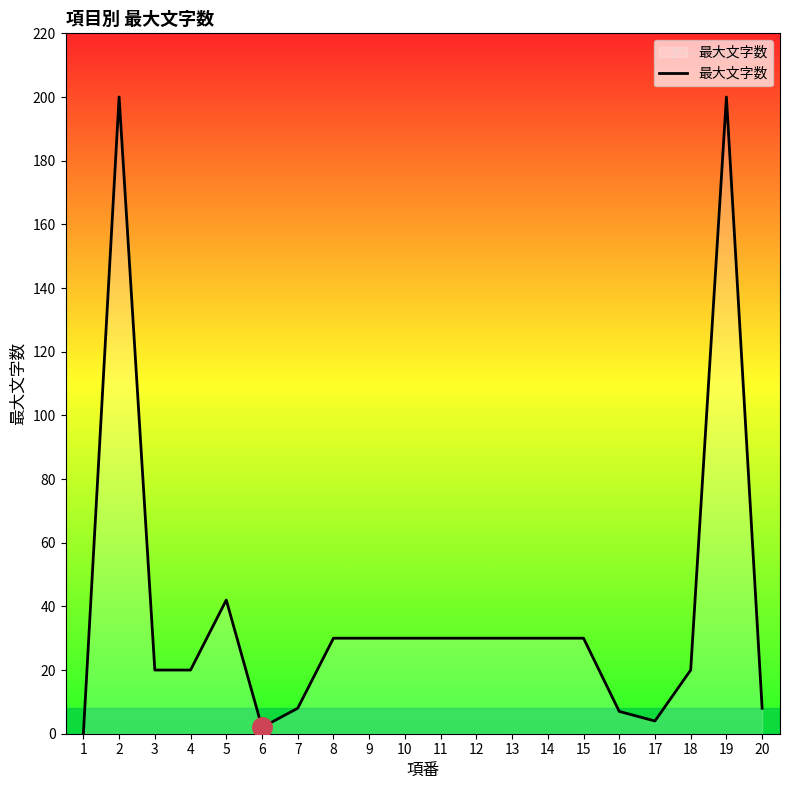

What is the difference between the values at 17 and 19?

196